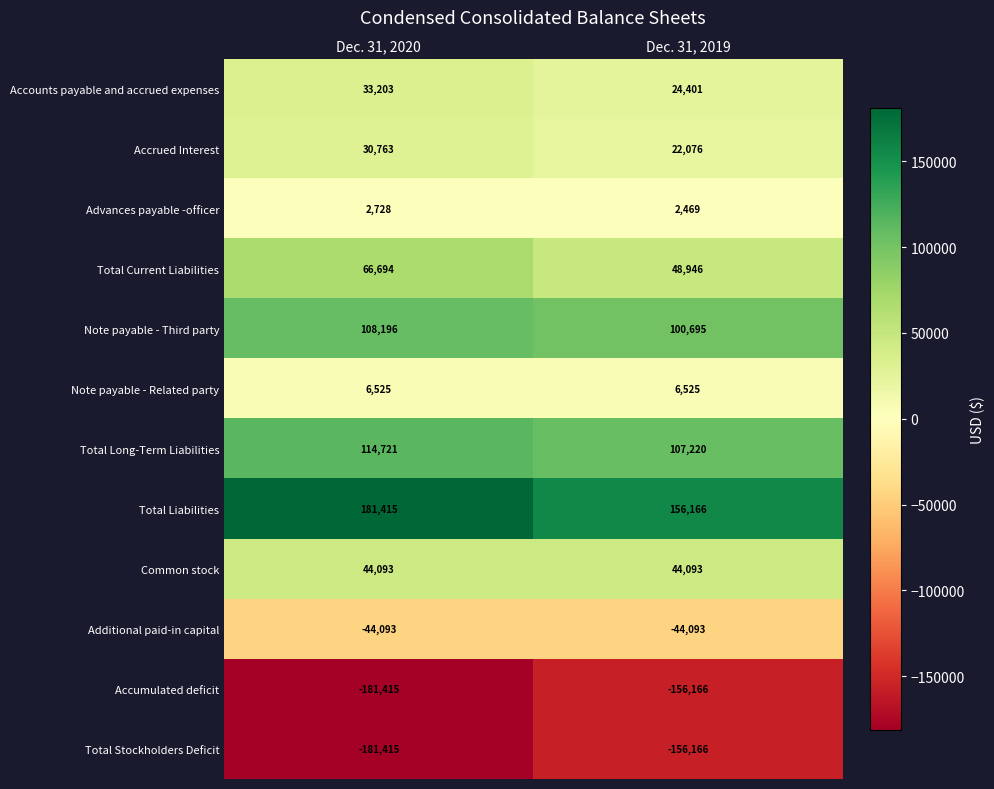

What is the sum of all Common stock values?

88186